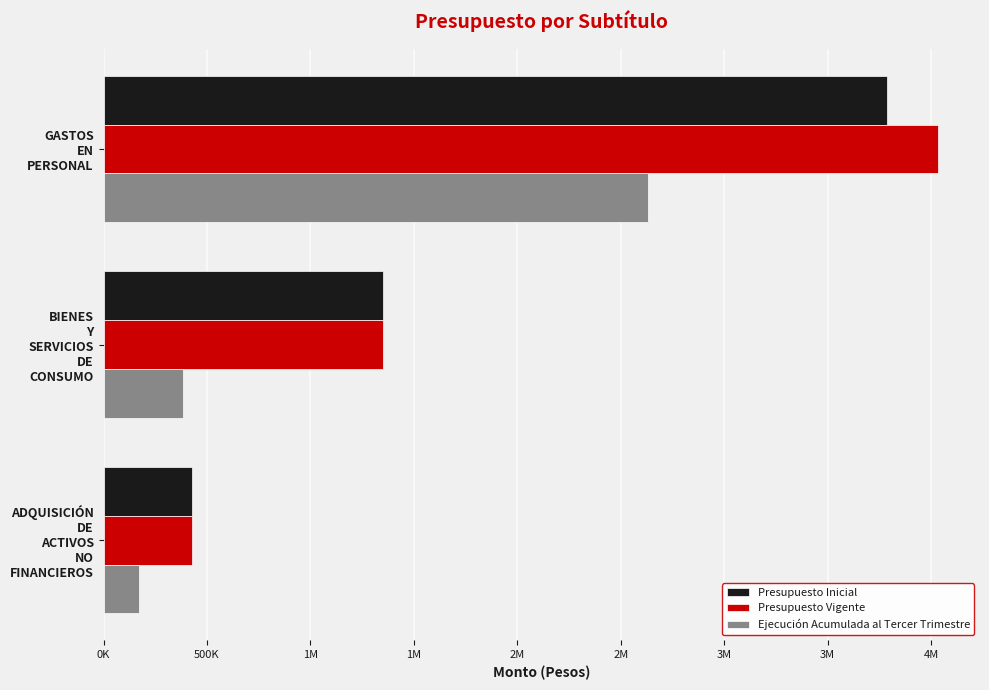

Reading right to left, what are all the values shown in this chart?

Presupuesto Inicial: 428519	1352618	3789272
Presupuesto Vigente: 428519	1352618	4035088
Ejecución Acumulada al Tercer Trimestre: 173520	385192	2631464